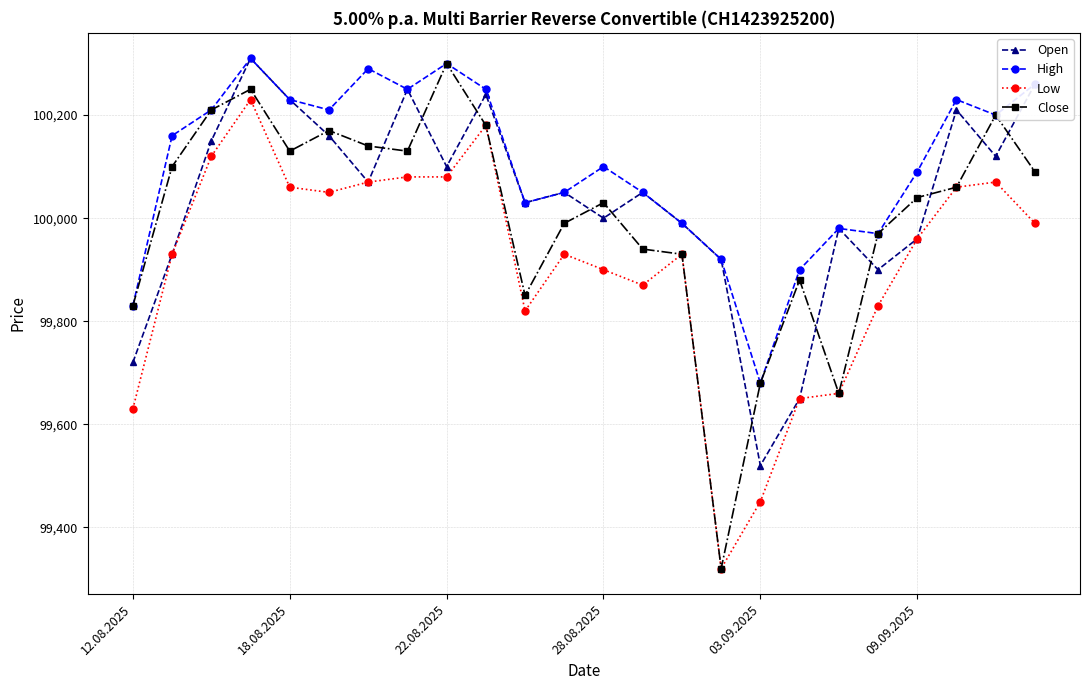

How many lines are shown in the chart?

4